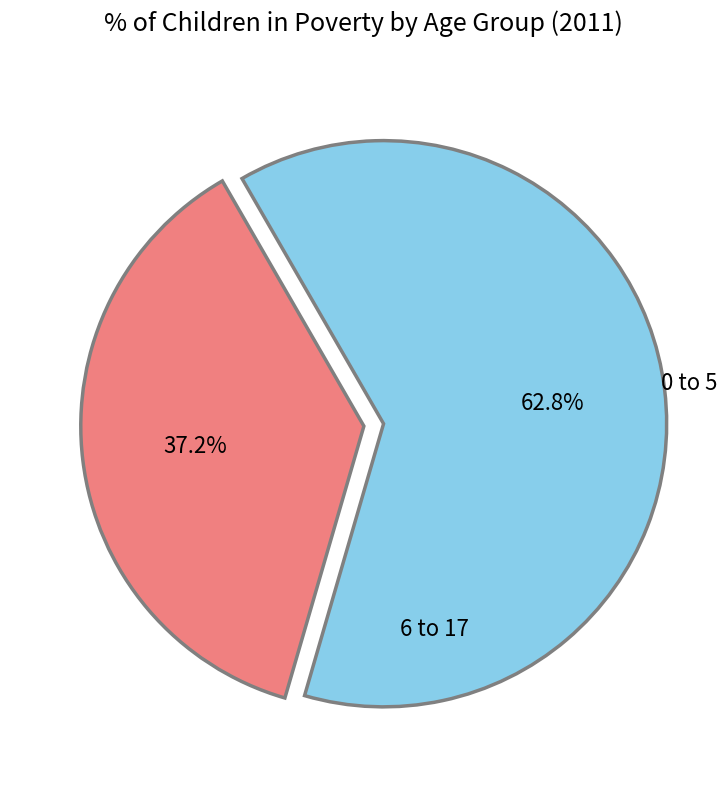

Is there a majority slice in this chart?

Yes